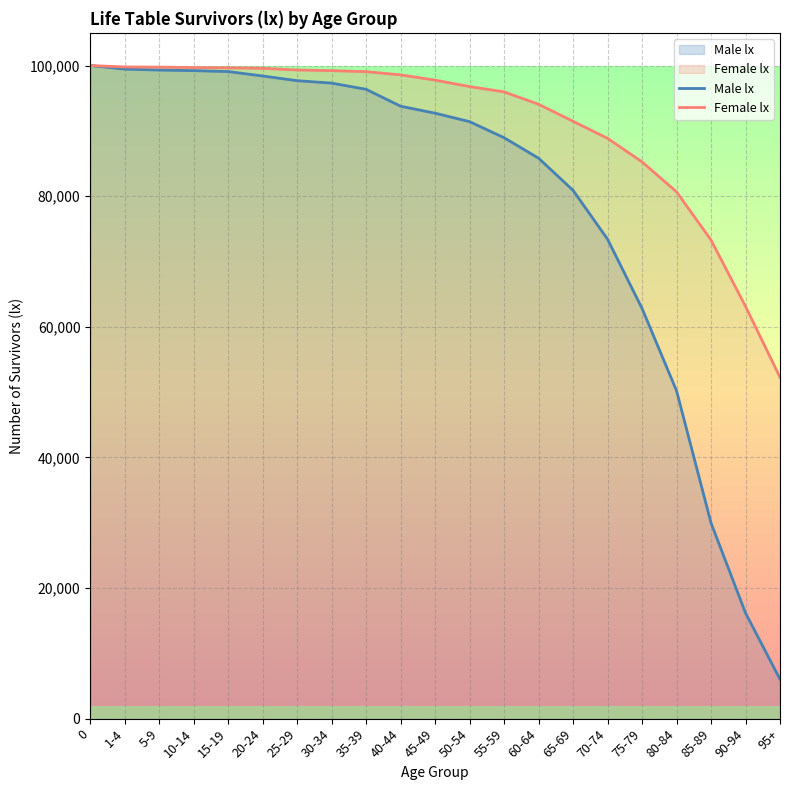

Which series has the largest range (max minus min)?

Male lx